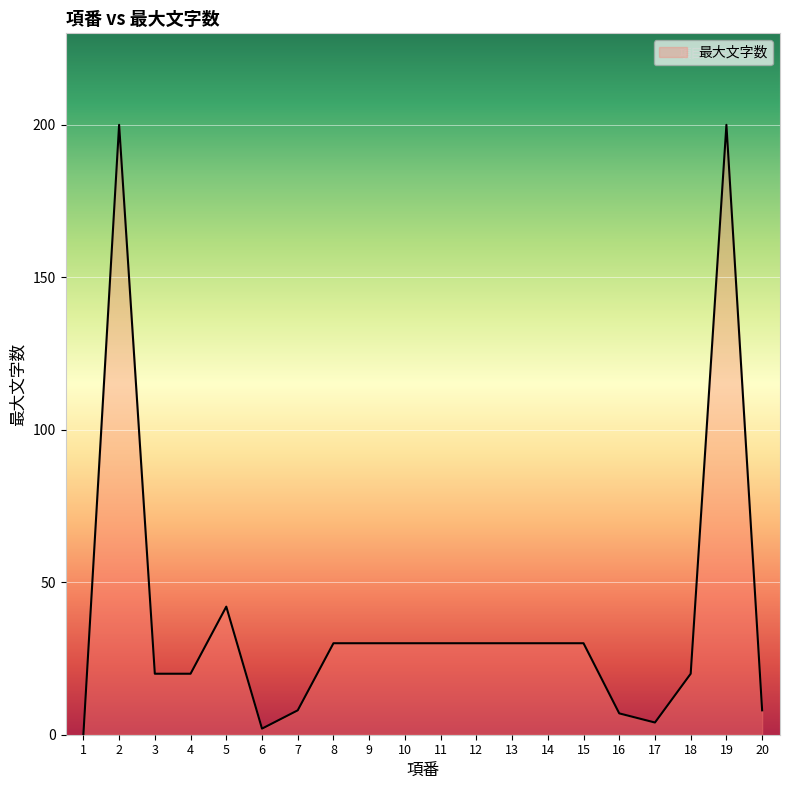

What is the sum of the values at 9 and 18?

50